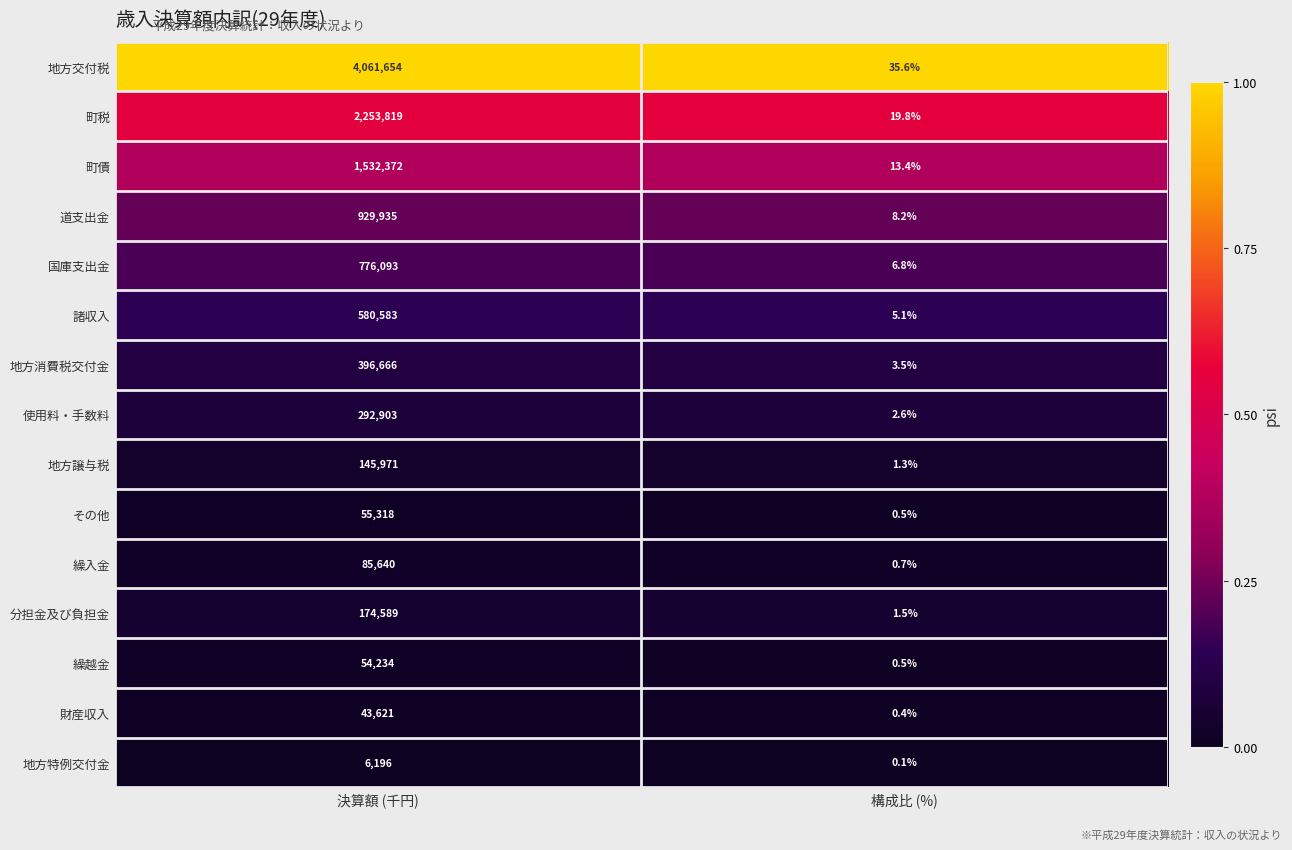

Reading right to left, what are all the values shown in this chart?

地方交付税: 35.6	4061654.0
町税: 19.8	2253819.0
町債: 13.4	1532372.0
道支出金: 8.2	929935.0
国庫支出金: 6.8	776093.0
諸収入: 5.1	580583.0
地方消費税交付金: 3.5	396666.0
使用料・手数料: 2.6	292903.0
地方譲与税: 1.3	145971.0
その他: 0.5	55318.0
繰入金: 0.7	85640.0
分担金及び負担金: 1.5	174589.0
繰越金: 0.5	54234.0
財産収入: 0.4	43621.0
地方特例交付金: 0.1	6196.0